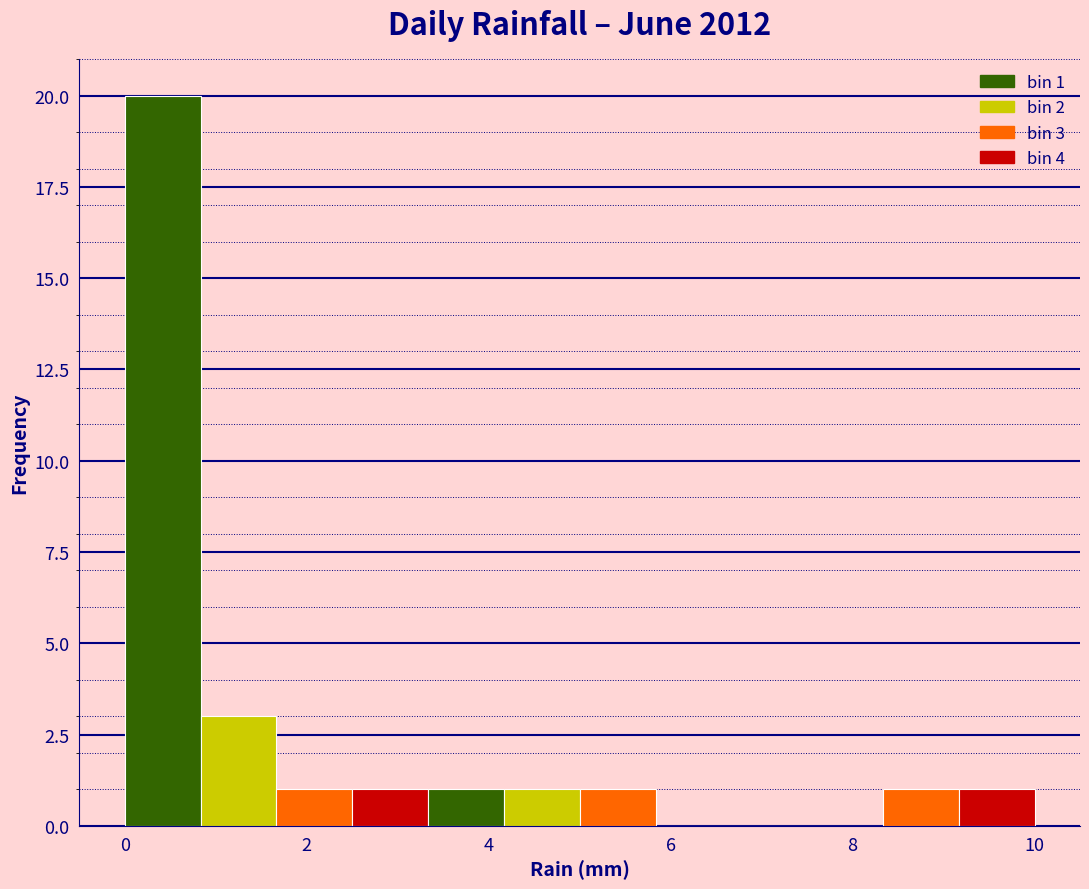

Which range on the x-axis has the tallest bar?

0.0 to 0.8